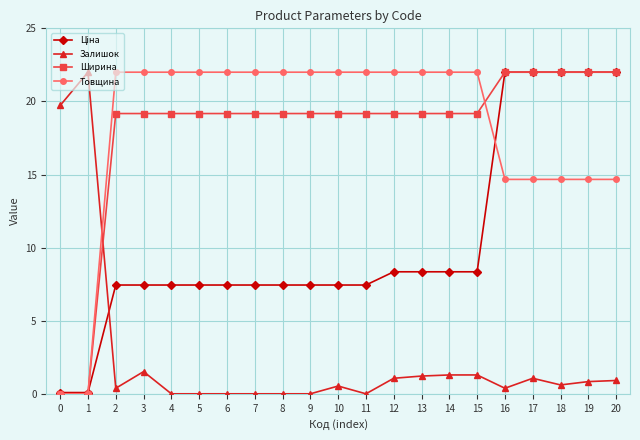

How many times do Товщина and Залишок cross each other?

1